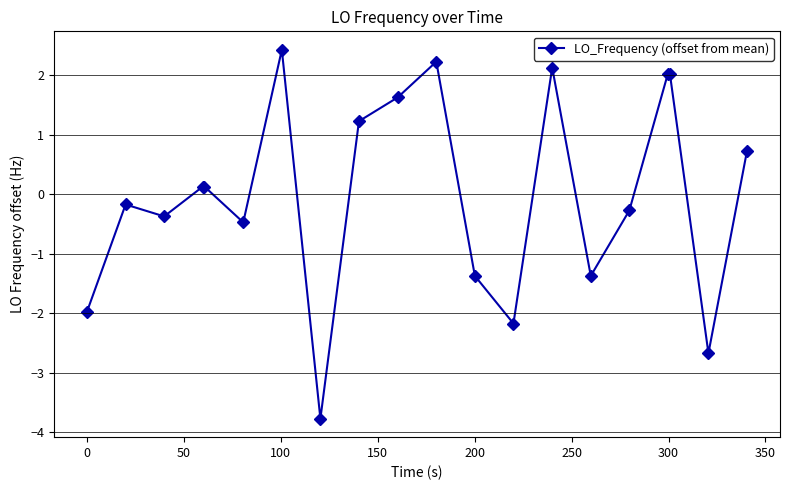

What is the value of the 17th point from the left?

2.0